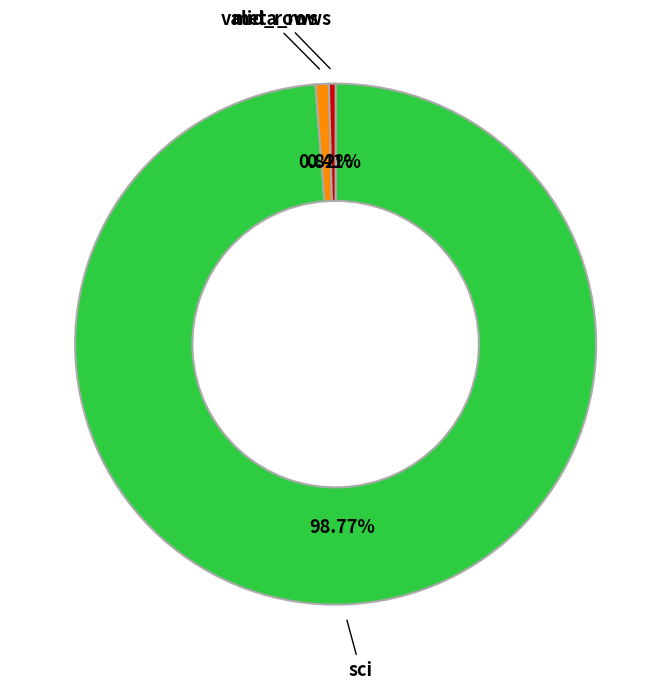

Is there any slice that represents more than half of the pie?

Yes